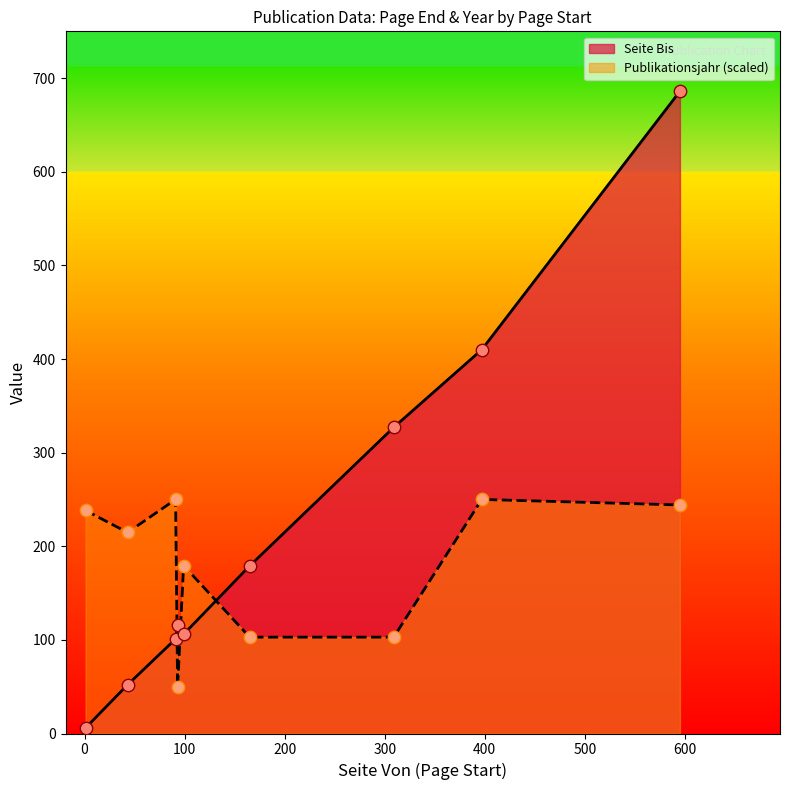

What is the lowest value of the Publikationsjahr (scaled) series?

50.0